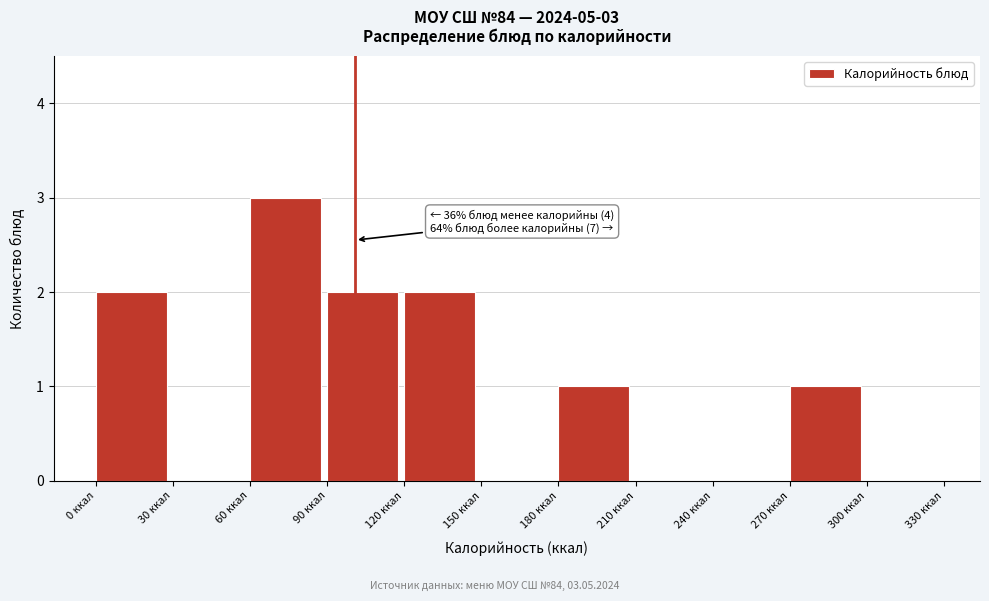

Which range on the x-axis has the tallest bar?

60 to 90